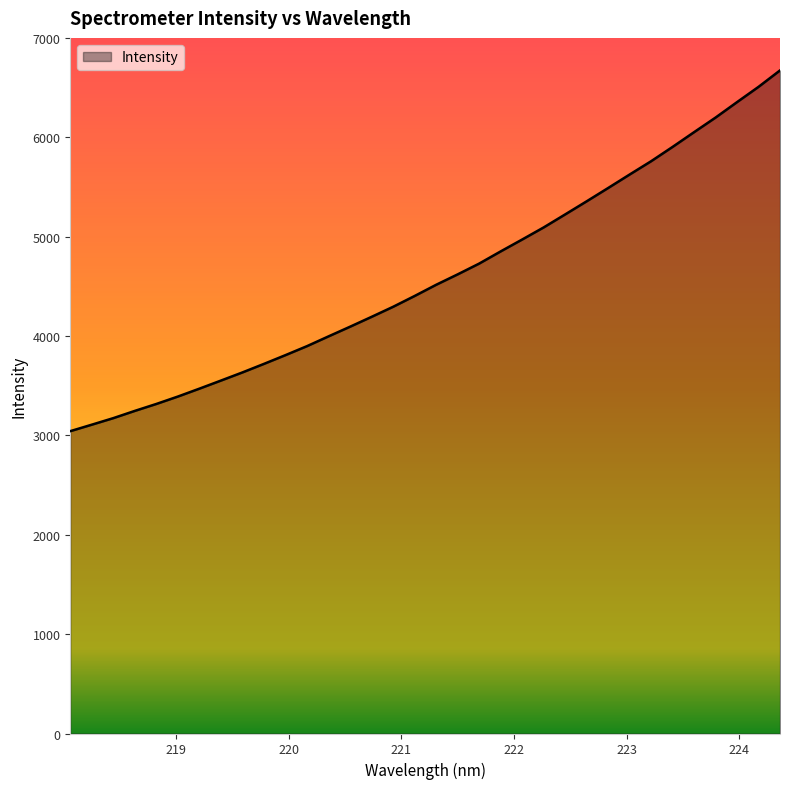

What is the maximum value shown in the chart?

6672.7